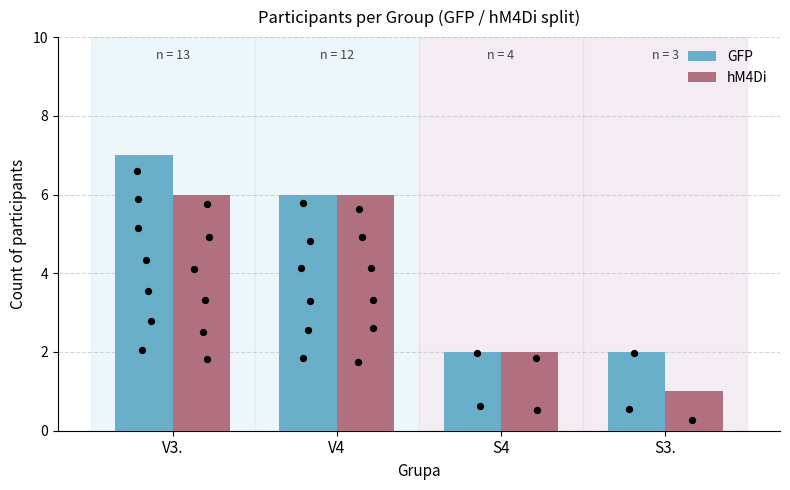

Which series contains the lowest Y value?

hM4Di